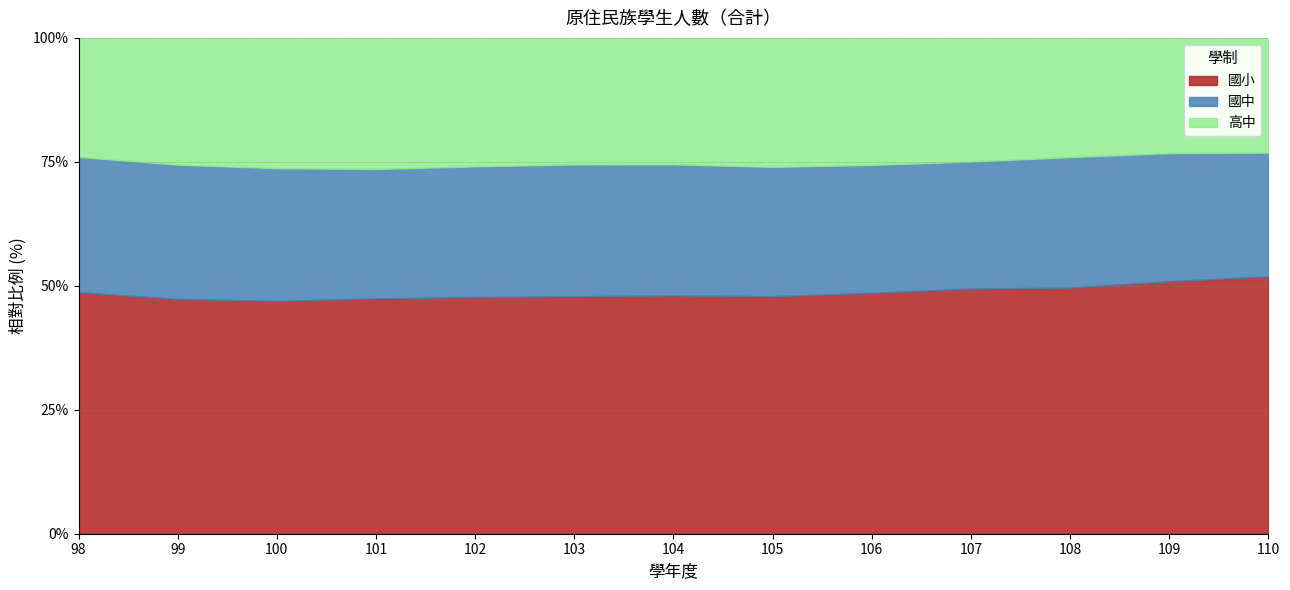

What is the highest value of the 國小 series?

51.9